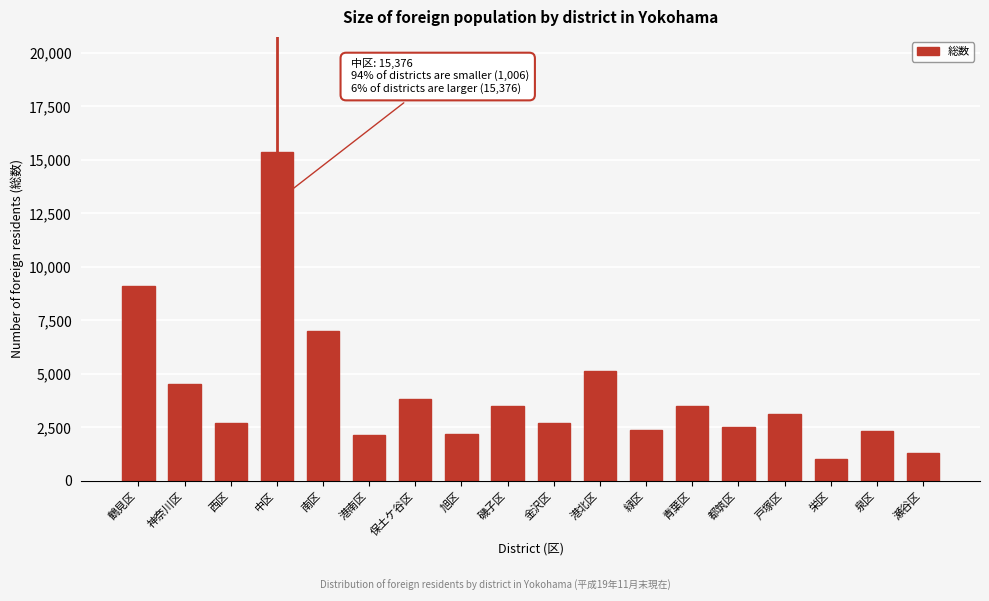

What value does the data have at 栄区, to the nearest 50?

1000